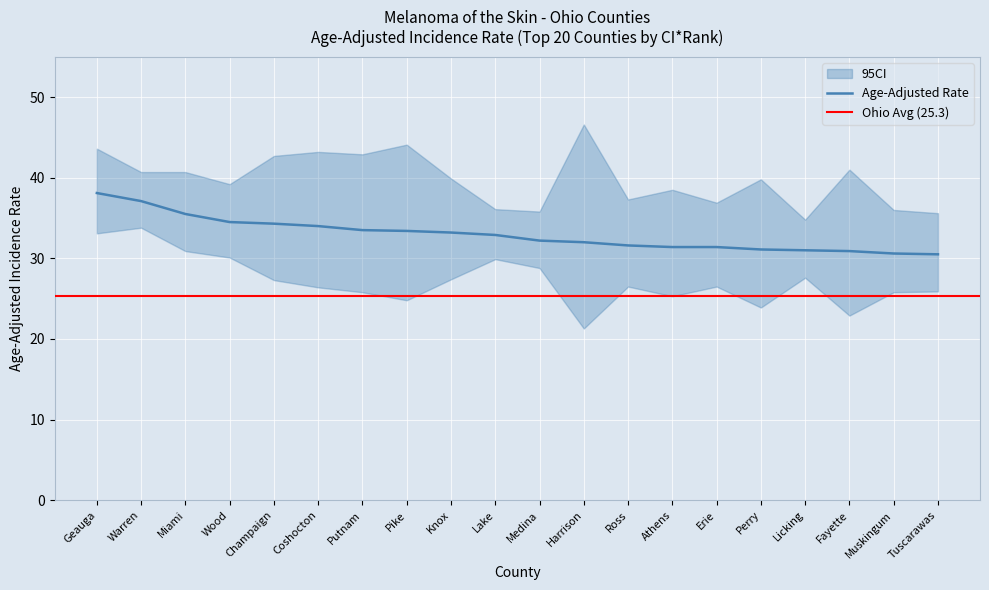

Reading left to right, transcribe all the data shown in this chart.

Age-Adjusted Rate: 38.1	37.1	35.5	34.5	34.3	34.0	33.5	33.4	33.2	32.9	32.2	32.0	31.6	31.4	31.4	31.1	31.0	30.9	30.6	30.5
Lower 95% CI: 33.1	33.8	30.9	30.1	27.3	26.4	25.8	24.8	27.4	29.9	28.8	21.3	26.5	25.3	26.5	23.9	27.6	22.9	25.8	25.9
Upper 95% CI: 43.6	40.7	40.7	39.2	42.7	43.2	42.9	44.1	39.9	36.1	35.8	46.6	37.3	38.5	36.9	39.8	34.8	41.0	36.0	35.6